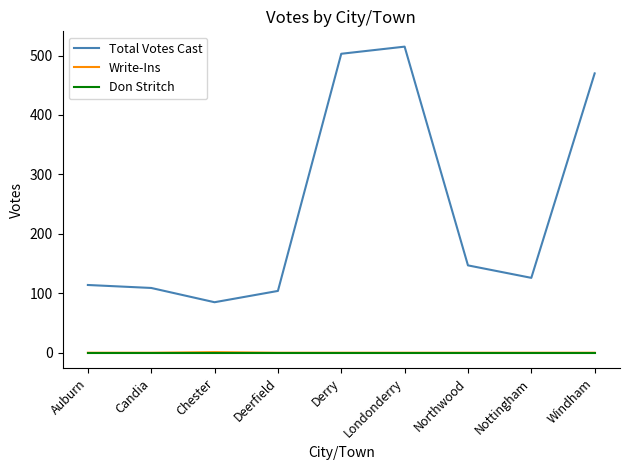

How many lines are shown in the chart?

3